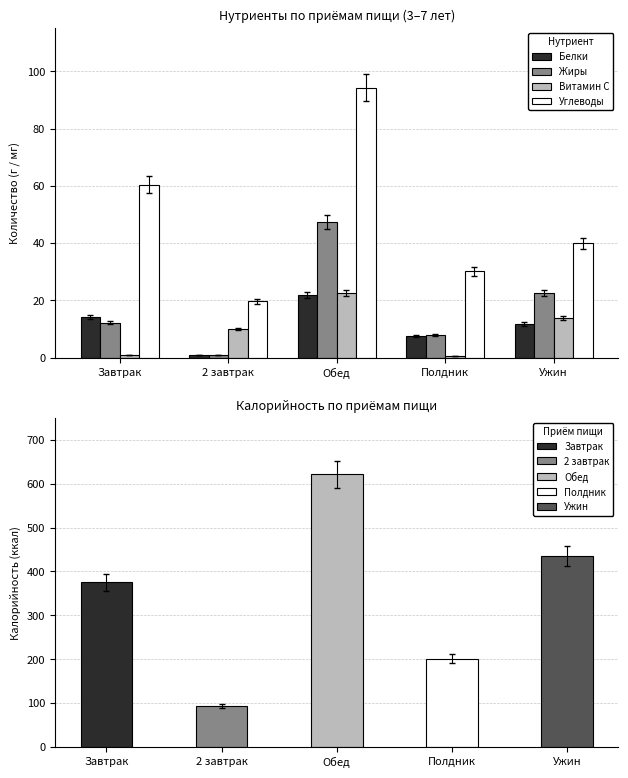

What is the difference between the maximum and minimum values in the Белки series?

21.0